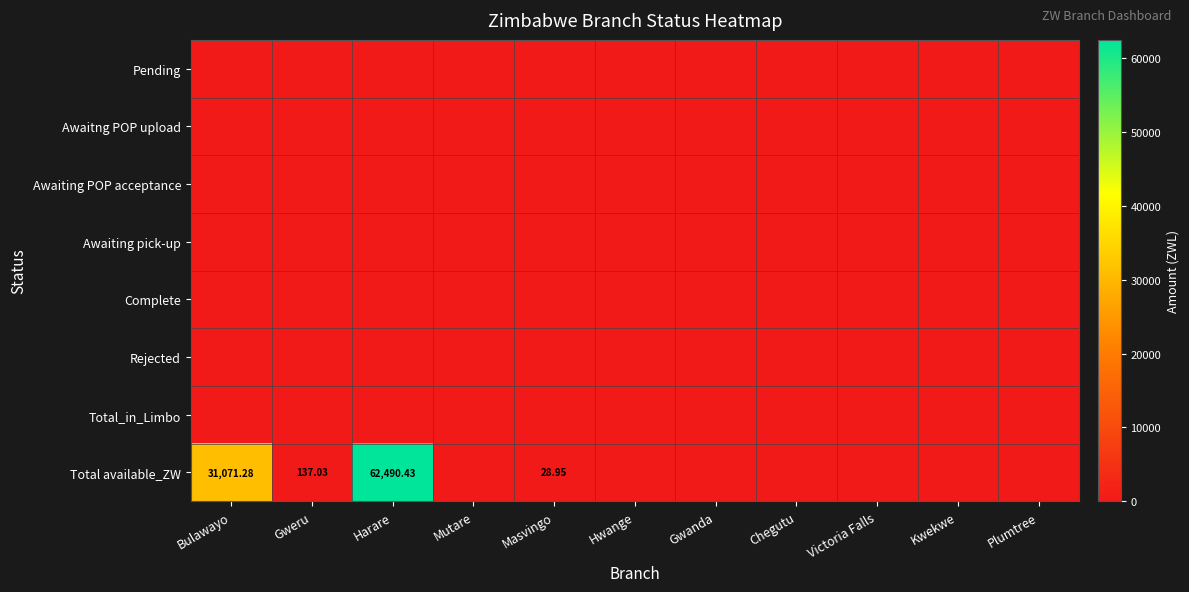

Rank the series at Mutare from highest to lowest value.

Pending, Awaitng POP upload, Awaiting POP acceptance, Awaiting pick-up, Complete, Rejected, Total_in_Limbo, Total available_ZW